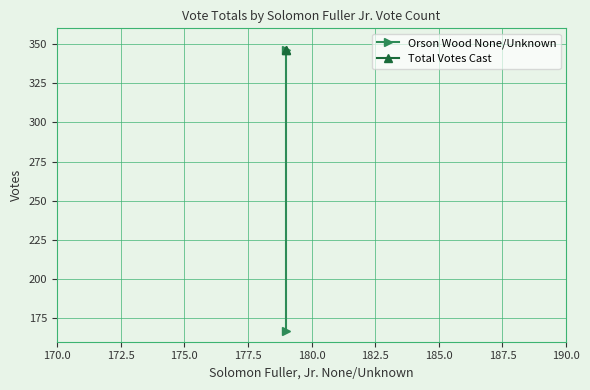

Reading right to left, what are all the values shown in this chart?

Orson Wood None/Unknown: 346	167
Total Votes Cast: 346	346